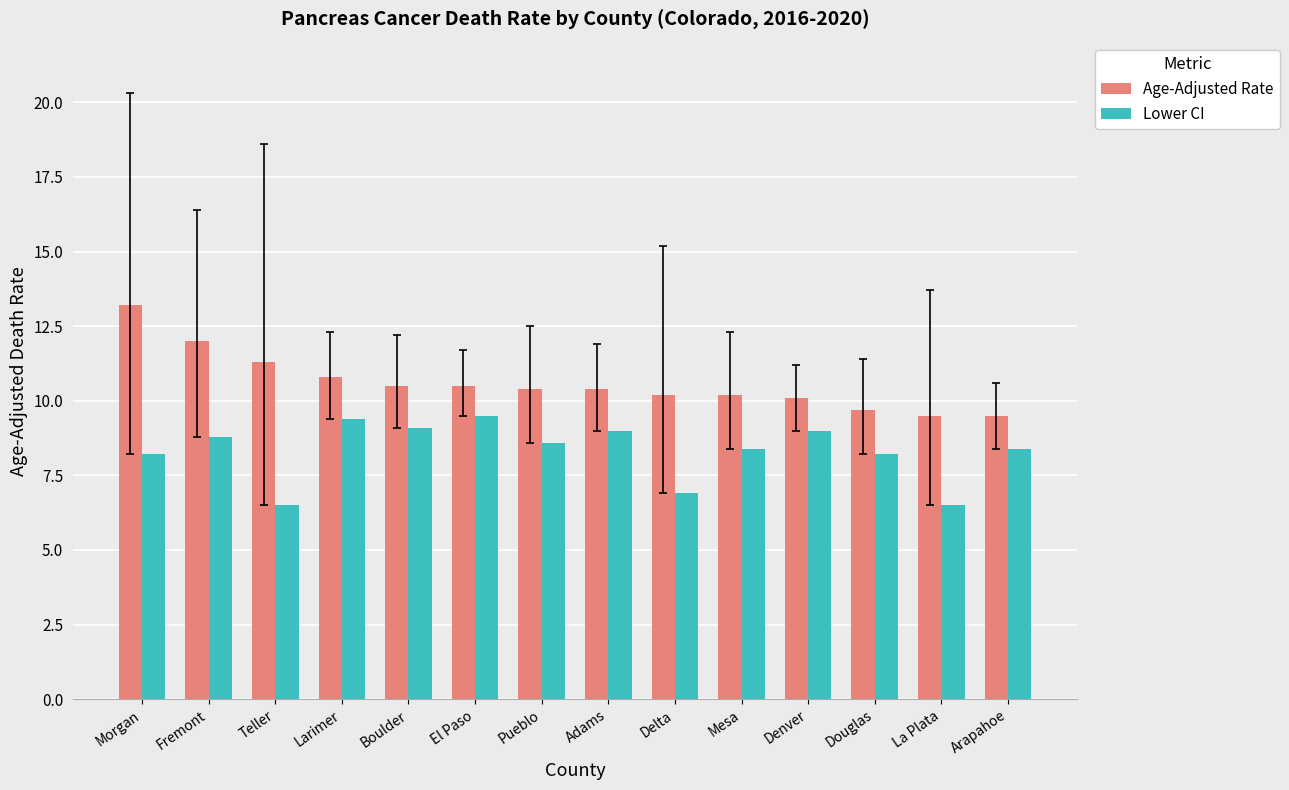

Reading left to right, extract all data points from this chart.

Age-Adjusted Rate: 13.2	12.0	11.3	10.8	10.5	10.5	10.4	10.4	10.2	10.2	10.1	9.7	9.5	9.5
Lower CI: 8.2	8.8	6.5	9.4	9.1	9.5	8.6	9.0	6.9	8.4	9.0	8.2	6.5	8.4